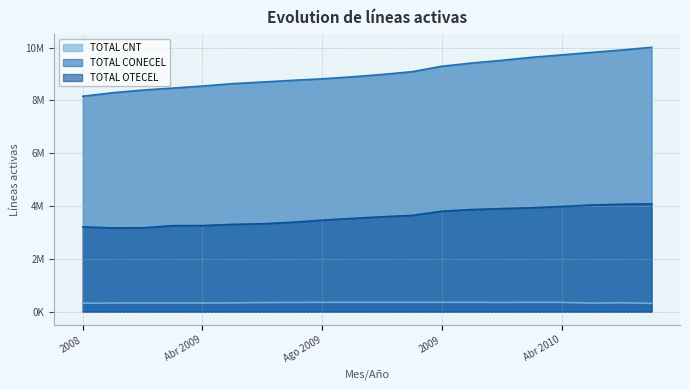

What is the sum of all TOTAL OTECEL values?

72036844